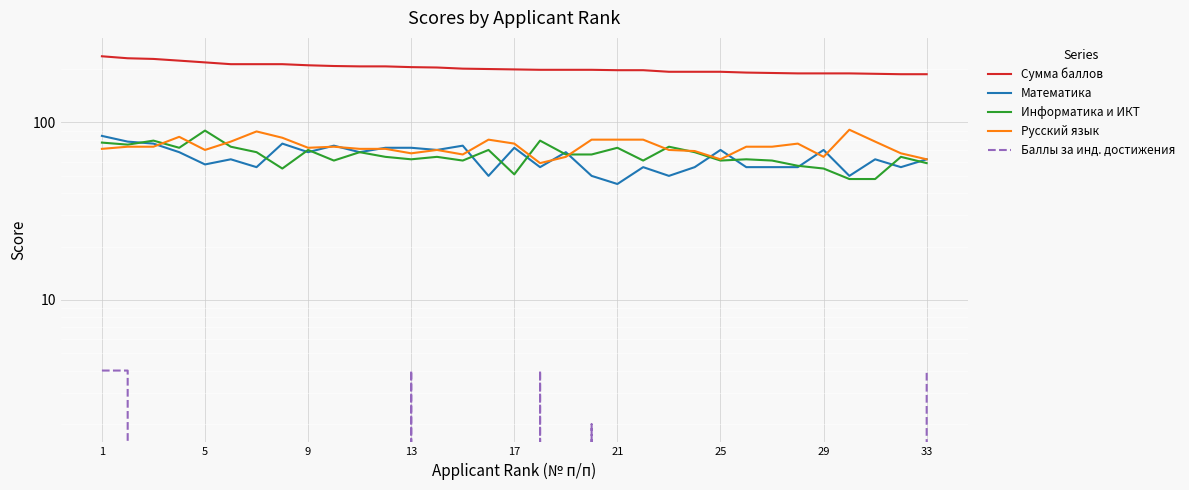

Which series has the largest total across all categories?

Сумма баллов